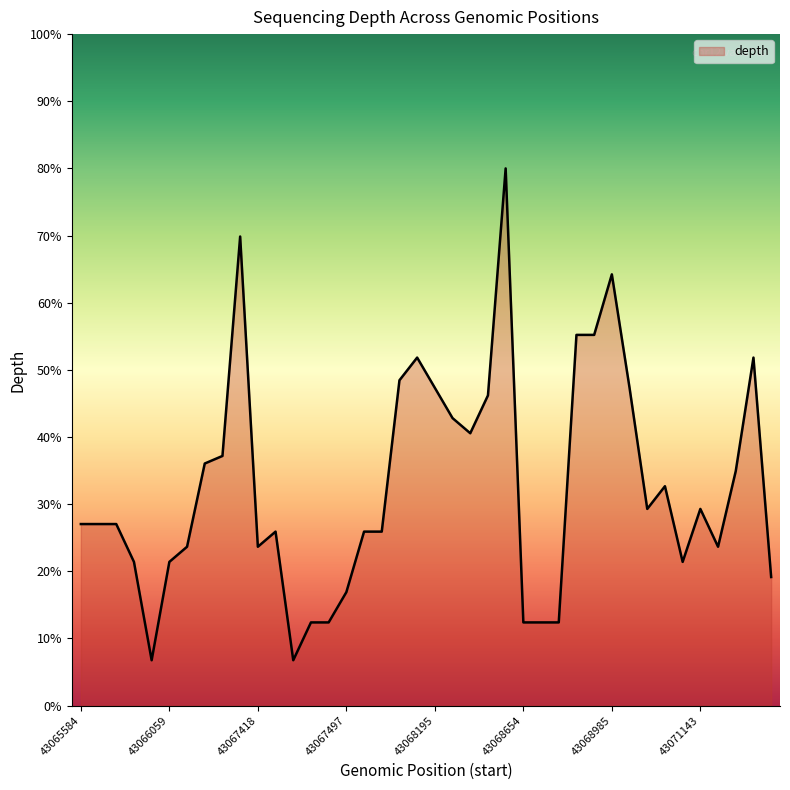

What is the greatest value displayed?

80.0